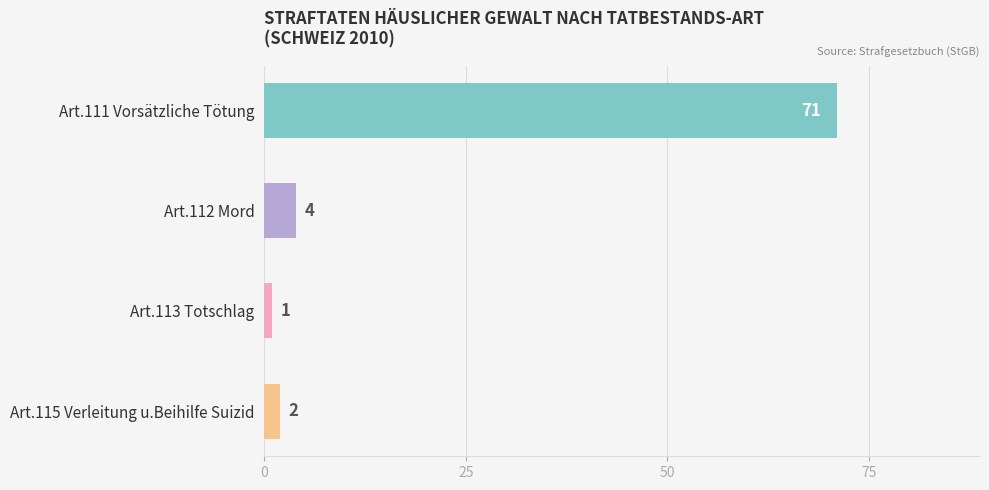

The chart shows a value of 2 at Art.115 Verleitung u.Beihilfe Suizid. True or false?

True